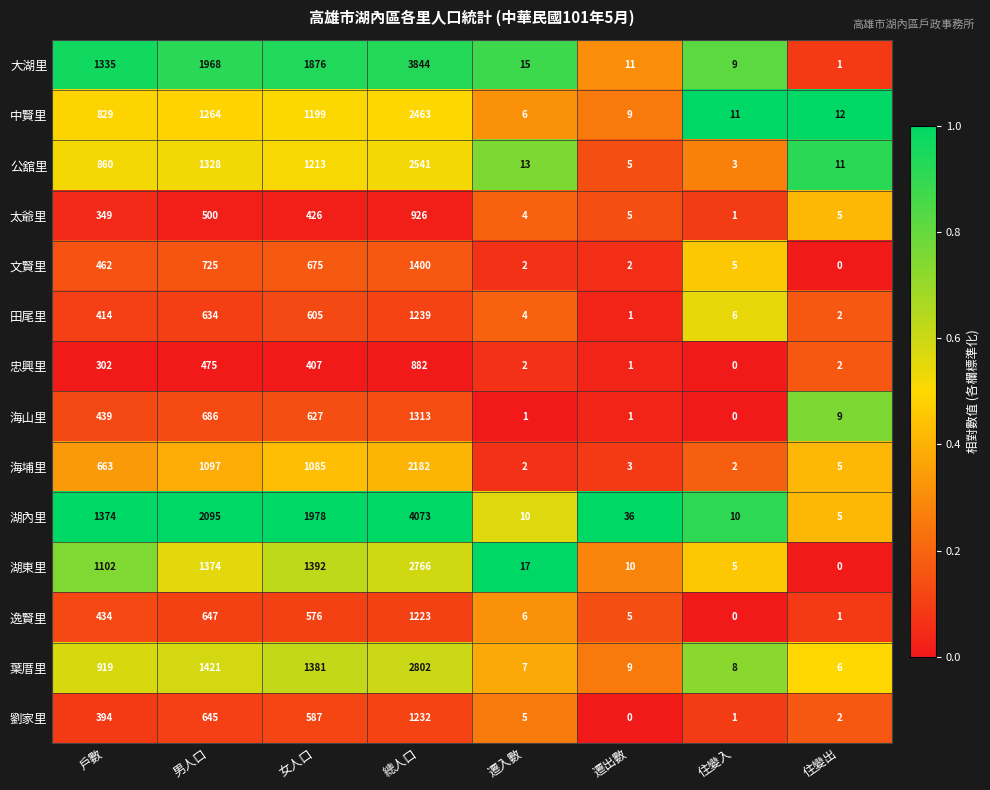

True or false: 葉厝里 has a value of 2 at 遷入數.

False